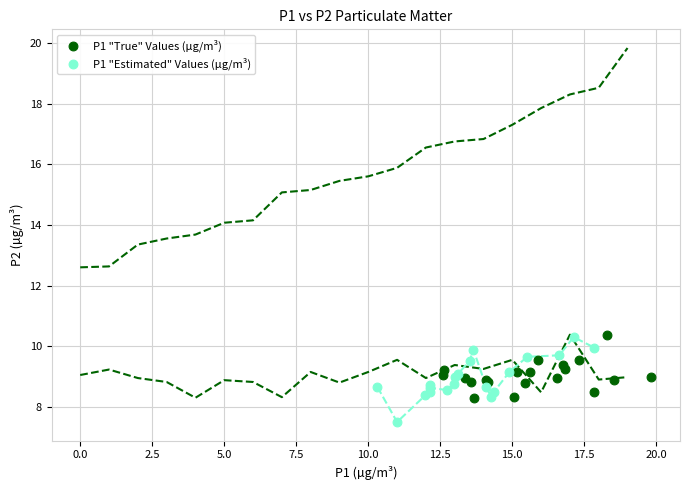

Which series contains the lowest Y value?

P1 "Estimated" Values (µg/m³)